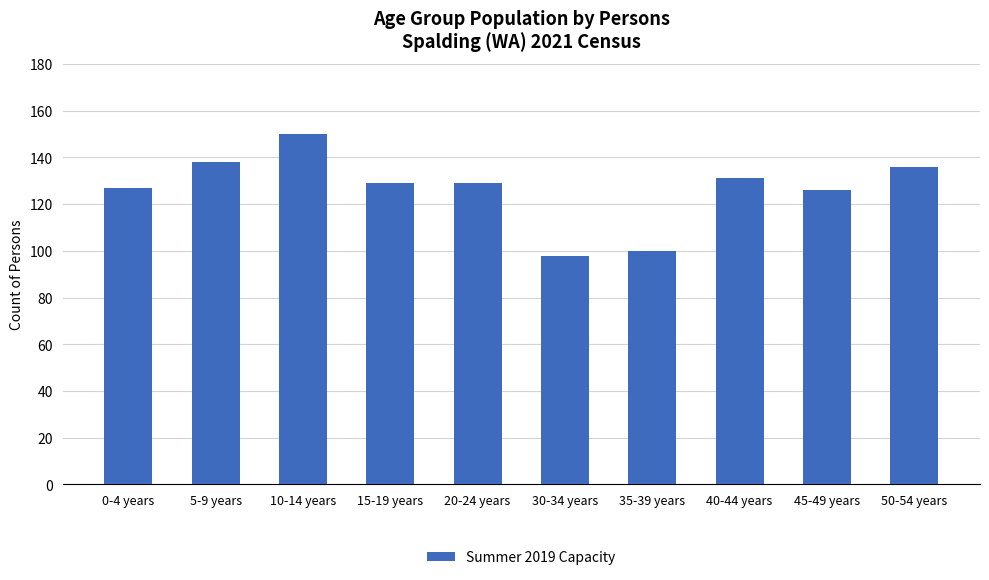

Approximately how many times larger is the value at 30-34 years compared to 0-4 years?

0.8